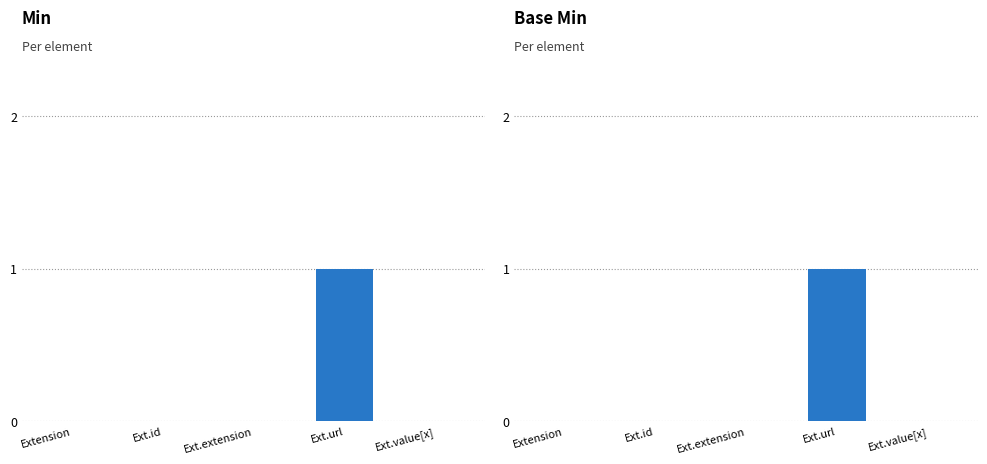

How many data points in Base Min are above 0?

1